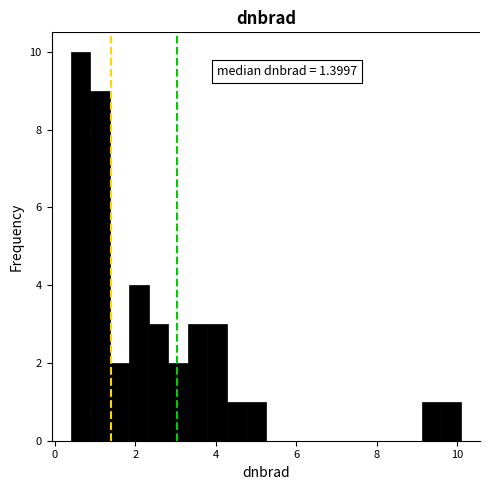

Read against the x-axis, roughly where is the centre of the tallest bar?

0.6